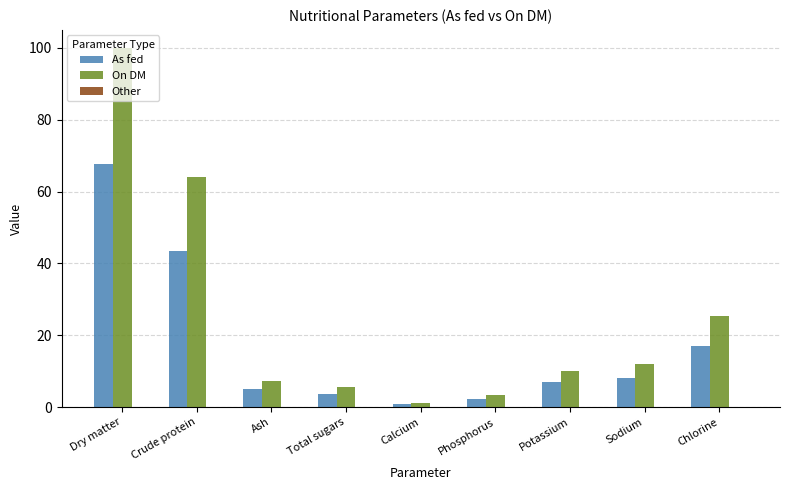

List the series in order of their peak value, highest first.

On DM, As fed